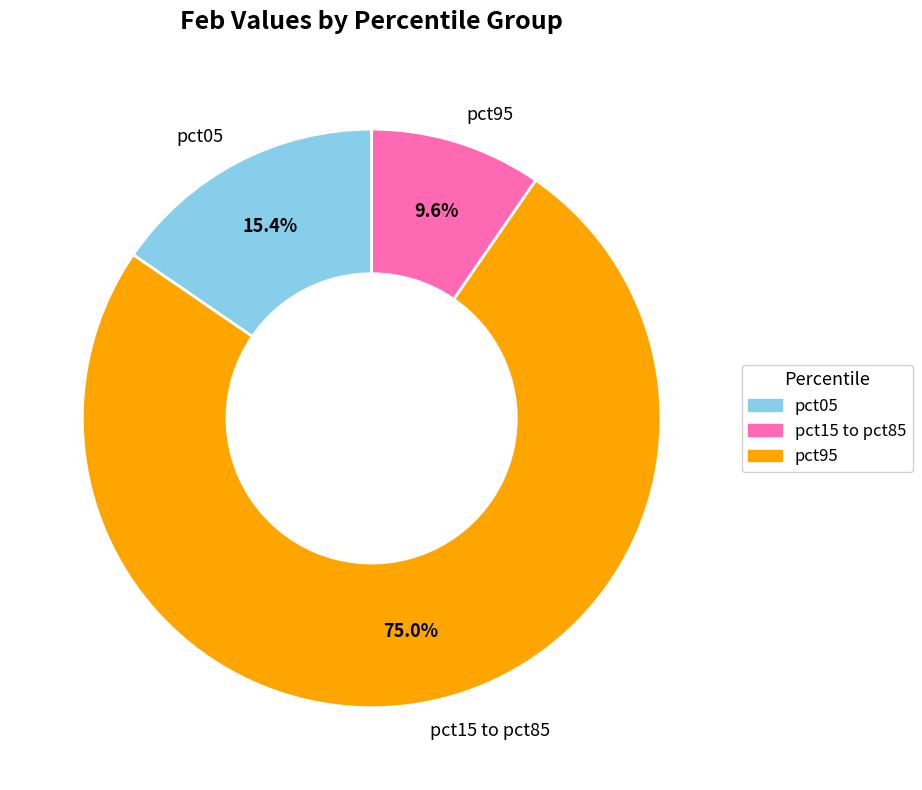

Does pct15 to pct85 account for over 50% of the chart?

Yes